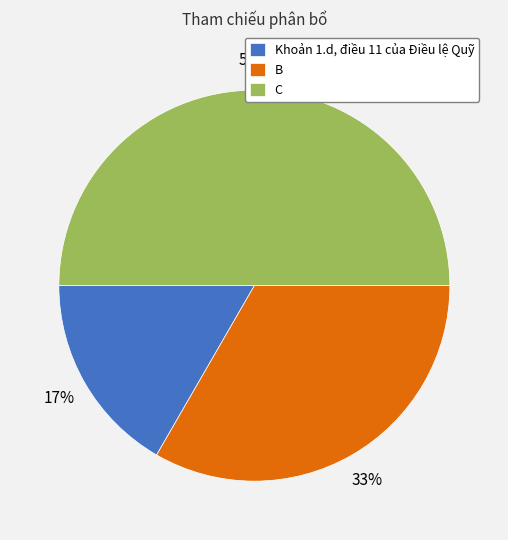

Is it true that Khoản 1.d, điều 11 của Điều lệ Quỹ is 17% of the pie?

True